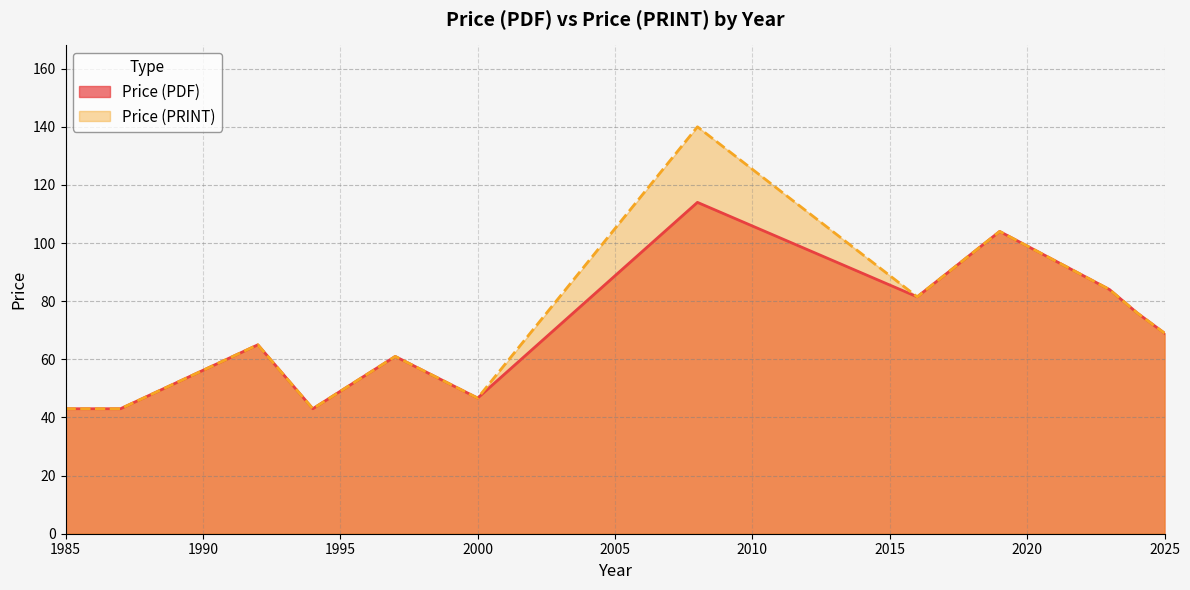

List the series in order of their peak value, lowest first.

Price (PDF), Price (PRINT)